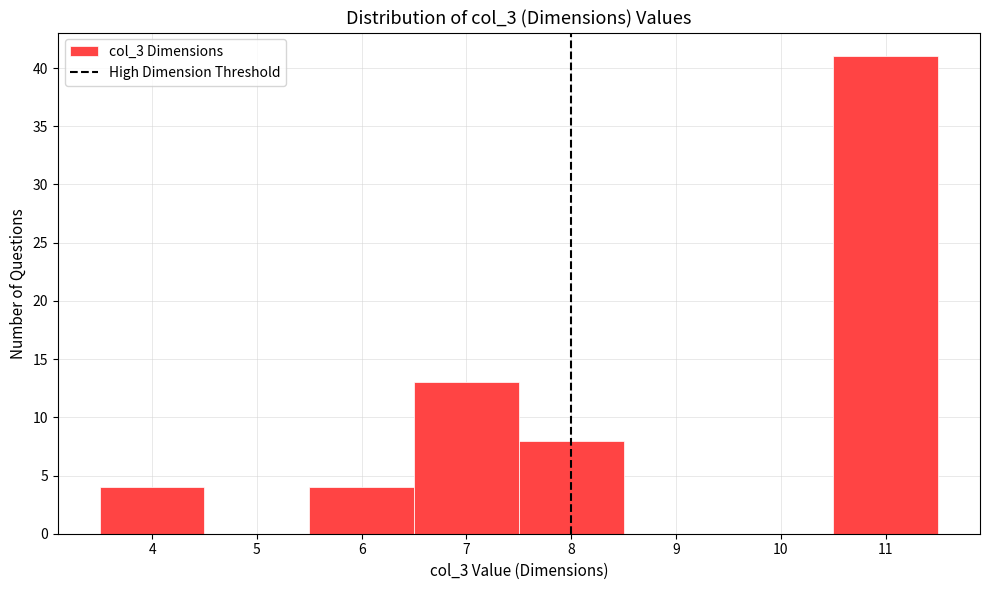

Reading left to right, transcribe this chart: for each bar, give the range it covers on the x-axis and its height. The values are not printed on the chart, so give them approximately, as read against the axis.

3.5 to 4.5: 4
4.5 to 5.5: 0
5.5 to 6.5: 4
6.5 to 7.5: 13
7.5 to 8.5: 8
8.5 to 9.5: 0
9.5 to 10.5: 0
10.5 to 11.5: 41